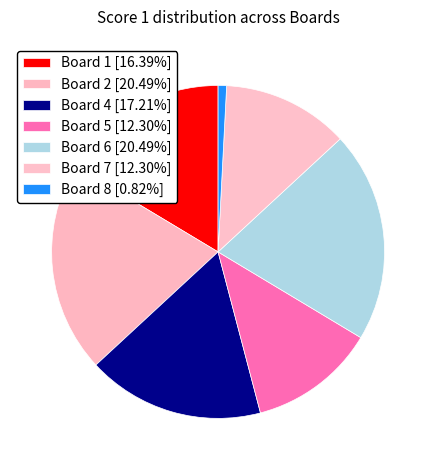

How many segments does this pie chart have?

7